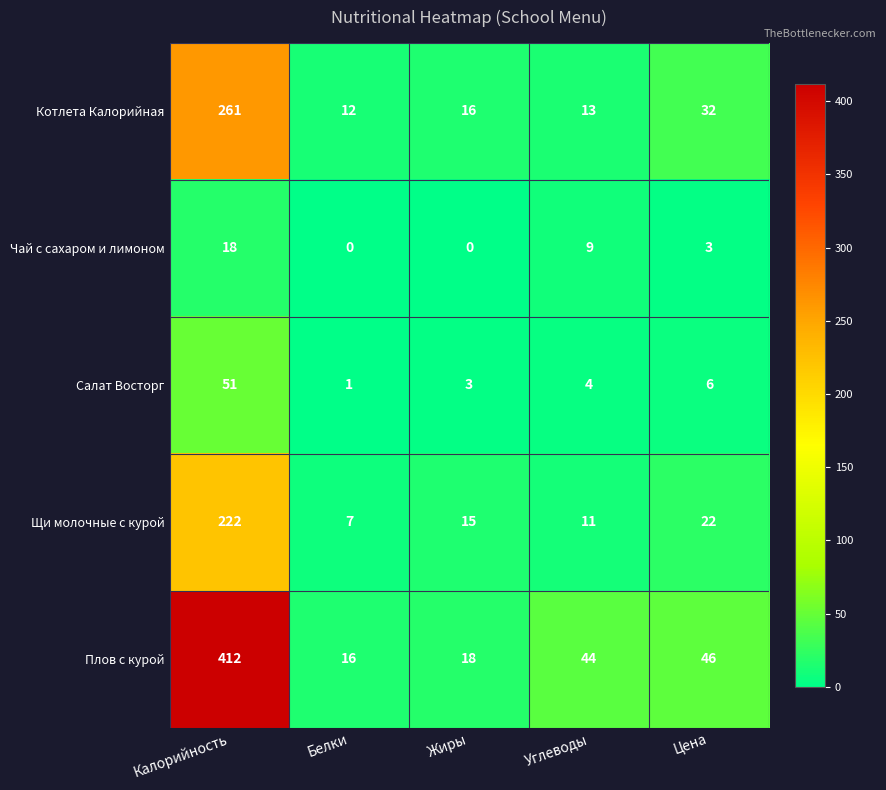

How many values in Чай с сахаром и лимоном are above zero?

3